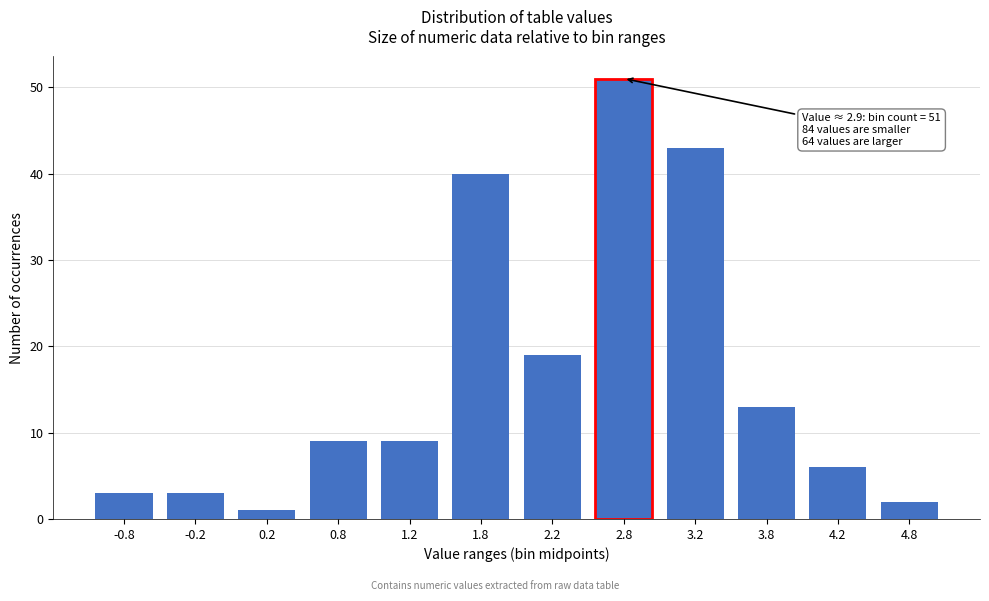

Reading left to right, list all the values displayed in this chart.

3	3	1	9	9	40	19	51	43	13	6	2